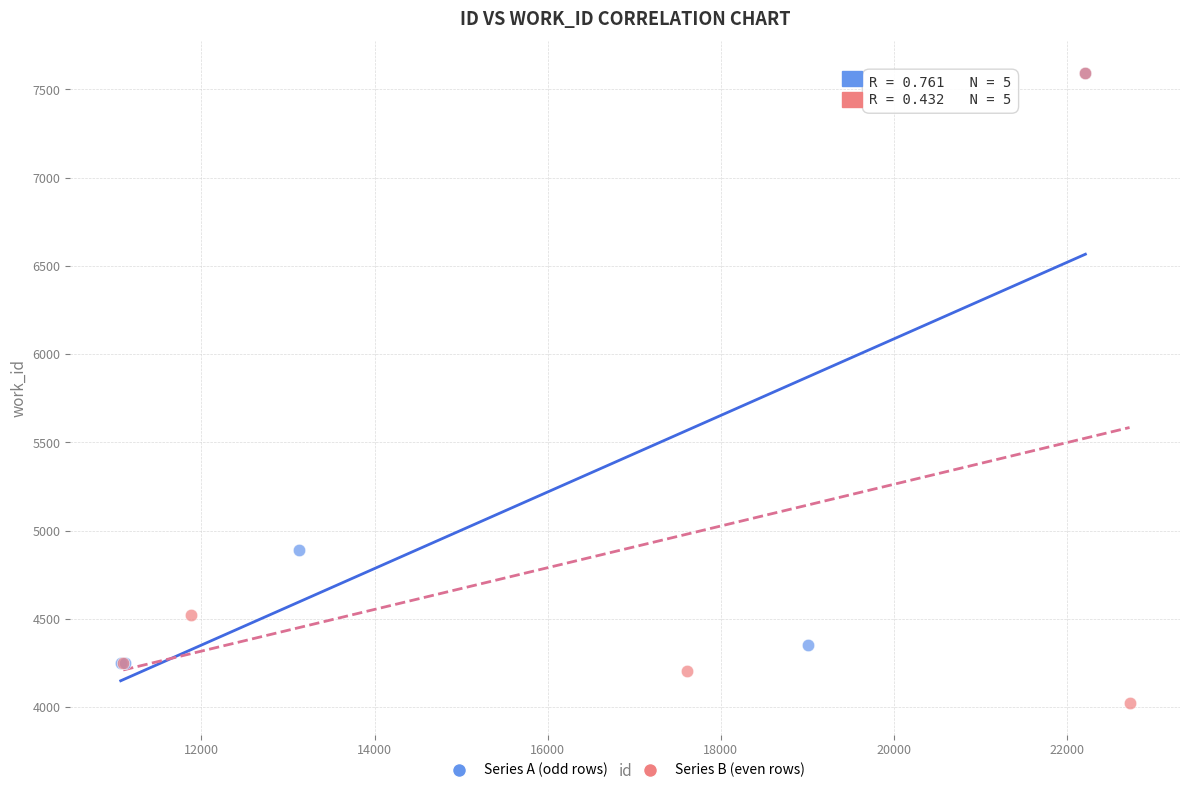

Which series contains the lowest Y value?

Series B (even rows)